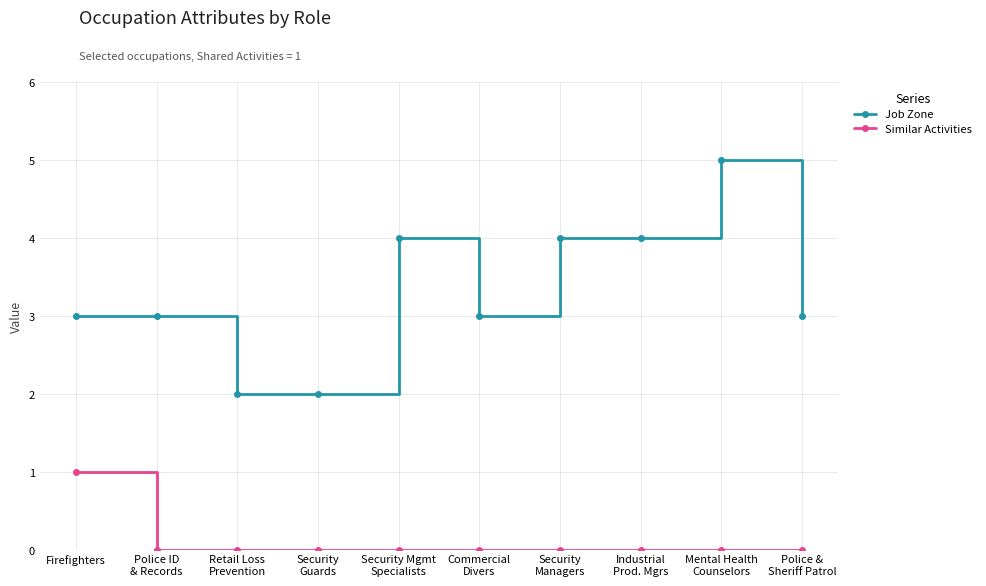

List the series in order of their overall mean, lowest first.

Similar Activities, Job Zone